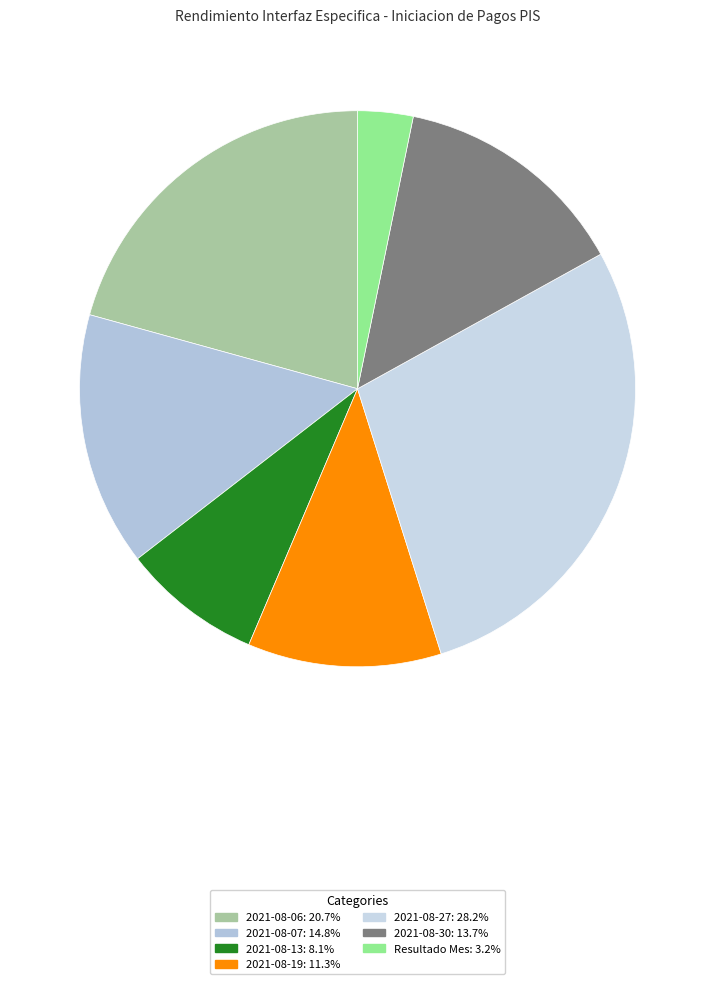

To the nearest percent, what portion does 2021-08-06 represent?

21%